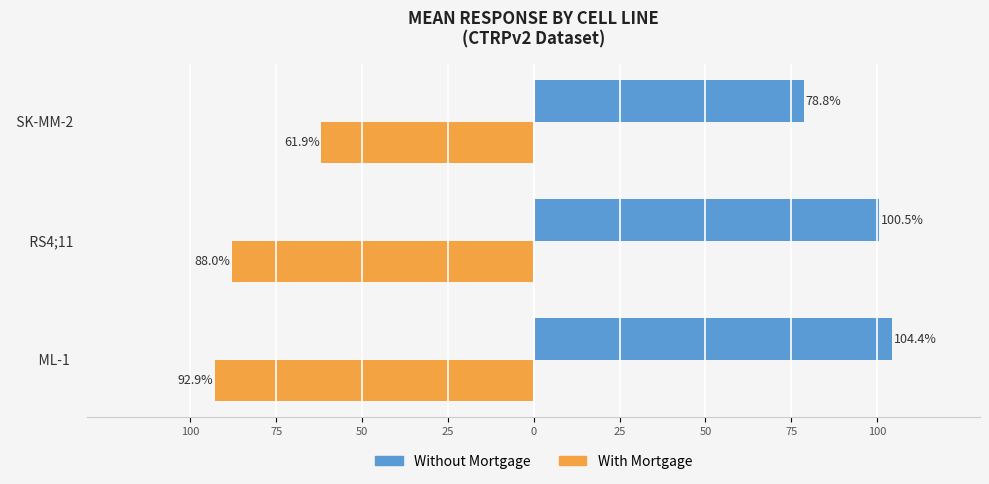

How many bars are there in each group?

2